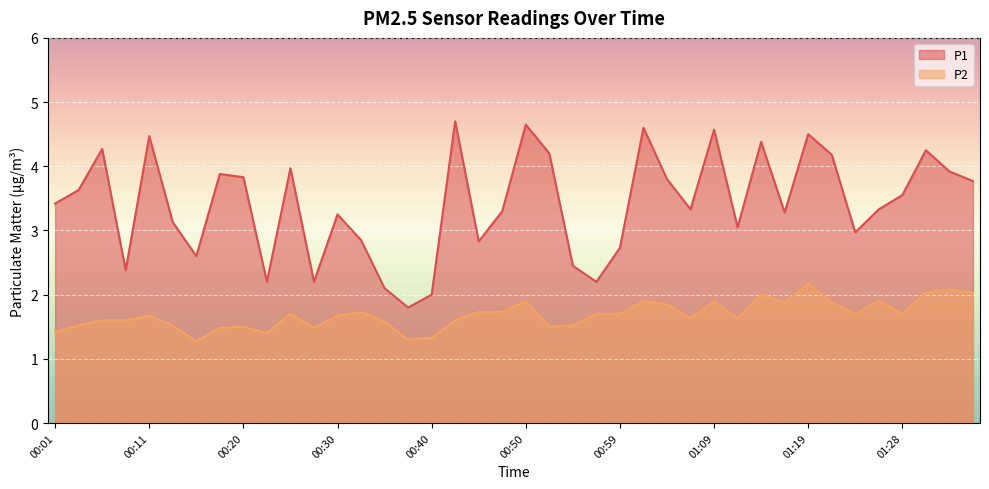

What is the approximate value of P2 at 00:11?

1.7